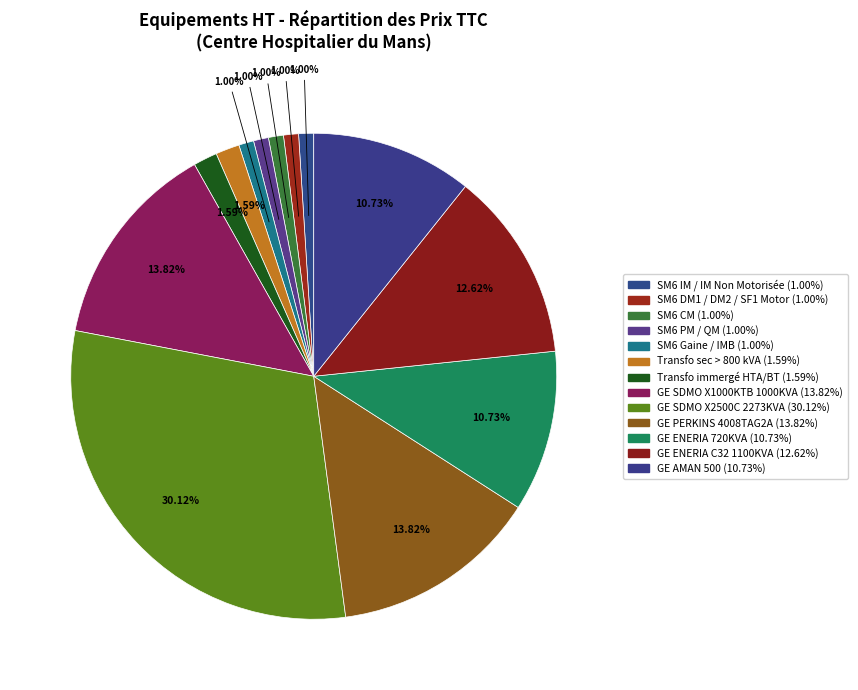

To the nearest percent, what is the difference between the largest and smallest slice percentages?

29%